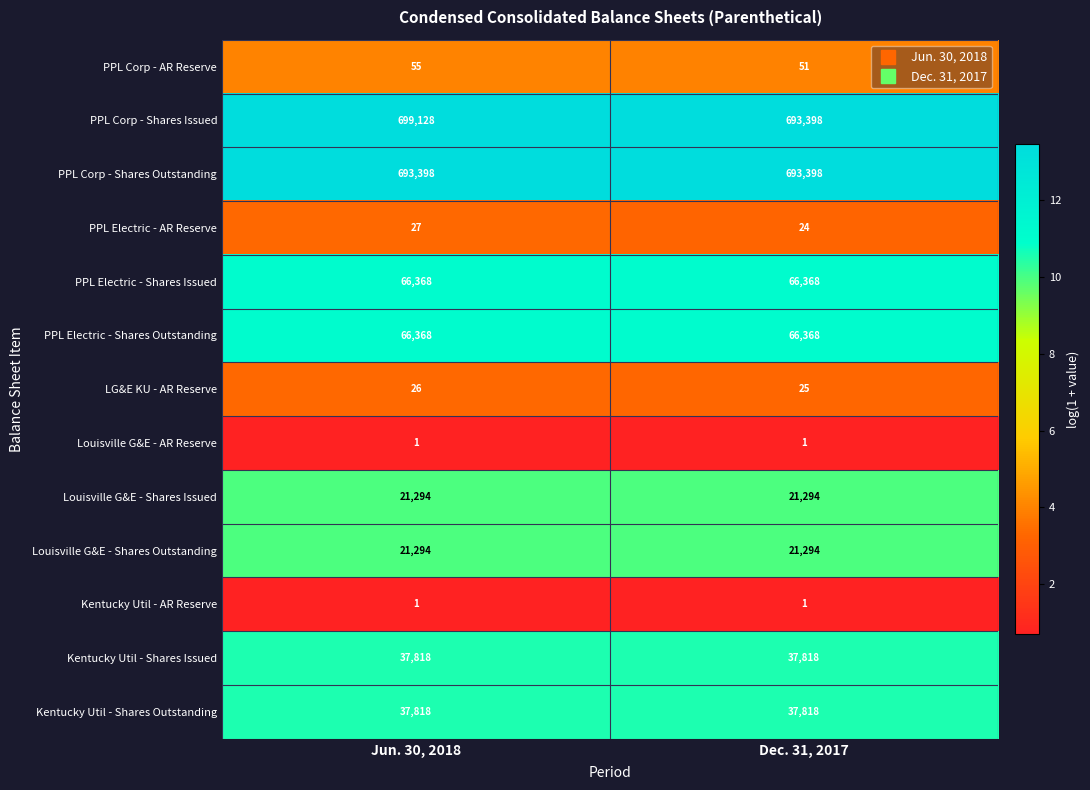

Reading left to right, list all the values displayed in this chart.

PPL Corp - AR Reserve: 55	51
PPL Corp - Shares Issued: 699128	693398
PPL Corp - Shares Outstanding: 693398	693398
PPL Electric - AR Reserve: 27	24
PPL Electric - Shares Issued: 66368	66368
PPL Electric - Shares Outstanding: 66368	66368
LG&E KU - AR Reserve: 26	25
Louisville G&E - AR Reserve: 1	1
Louisville G&E - Shares Issued: 21294	21294
Louisville G&E - Shares Outstanding: 21294	21294
Kentucky Util - AR Reserve: 1	1
Kentucky Util - Shares Issued: 37818	37818
Kentucky Util - Shares Outstanding: 37818	37818